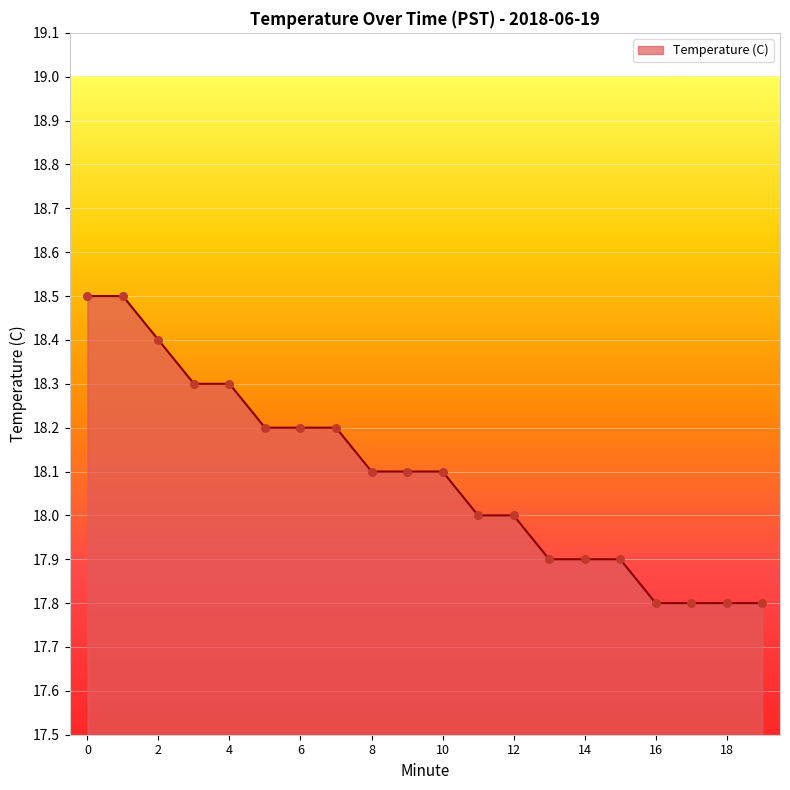

What is the minimum value shown in the chart?

17.8